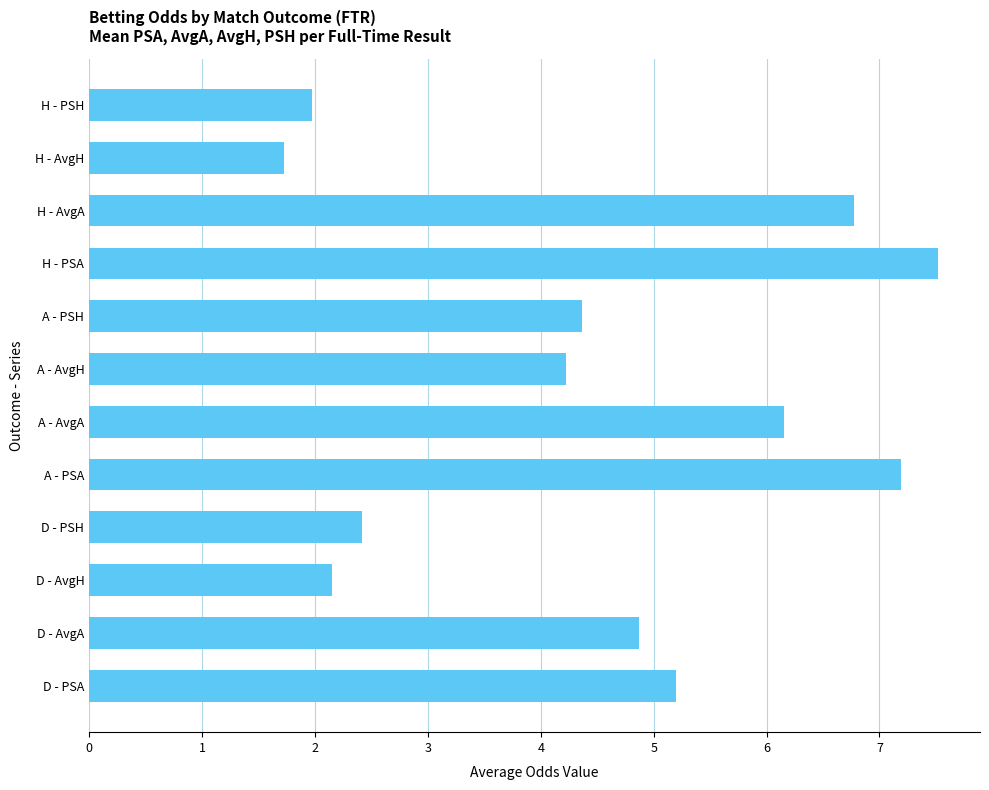

Which category has the lowest value across all series?

H - AvgH